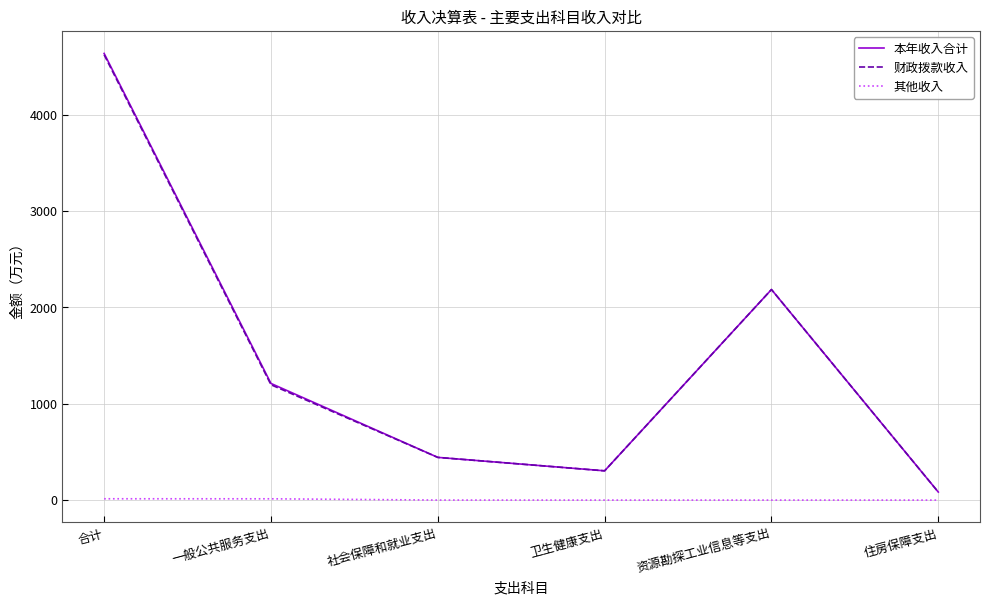

List the labels in order of 财政拨款收入 value, smallest first.

住房保障支出, 卫生健康支出, 社会保障和就业支出, 一般公共服务支出, 资源勘探工业信息等支出, 合计